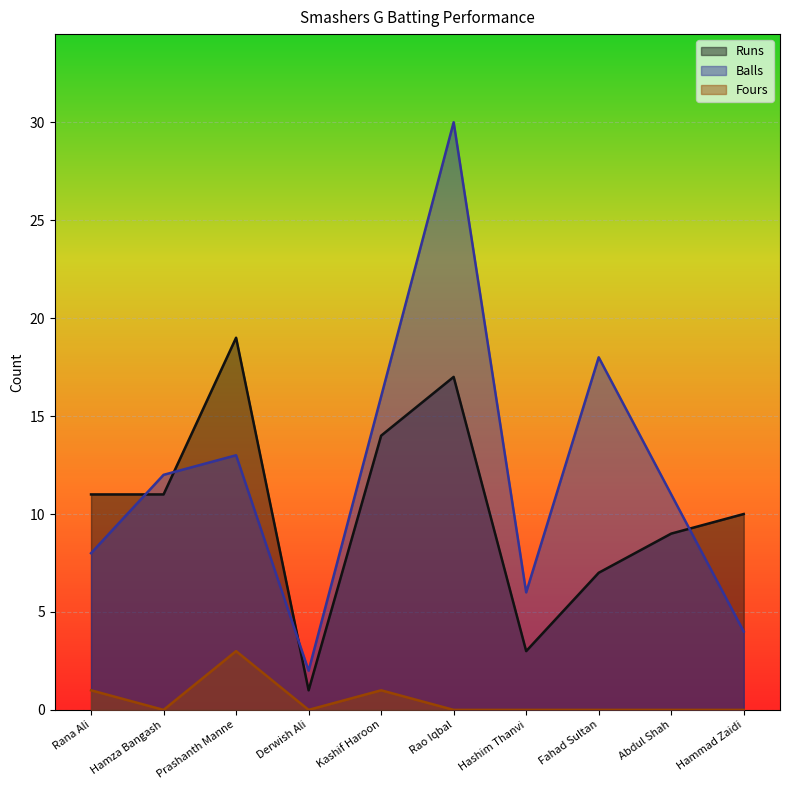

List the series in order of their overall mean, lowest first.

Fours, Runs, Balls